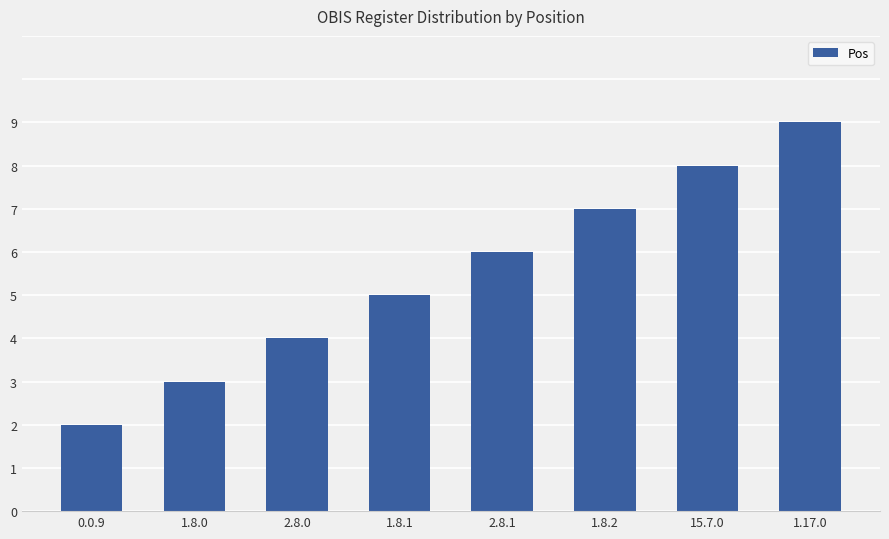

Rank the categories by value from highest to lowest.

1.17.0, 15.7.0, 1.8.2, 2.8.1, 1.8.1, 2.8.0, 1.8.0, 0.0.9